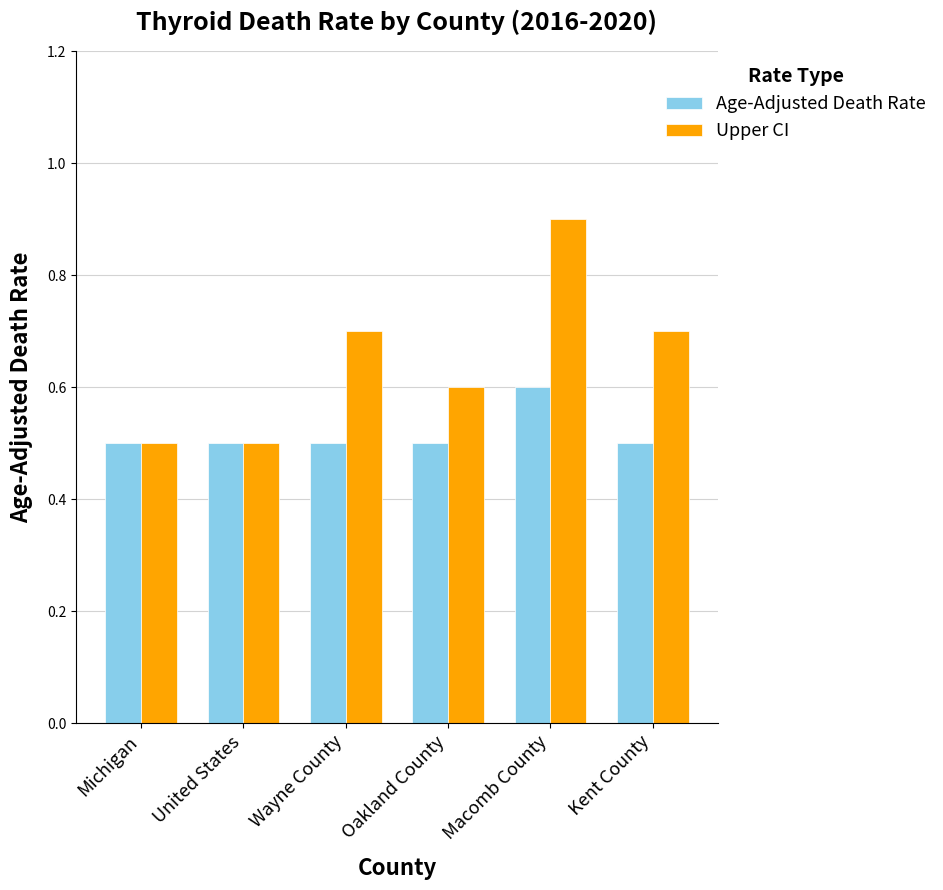

Reading right to left, transcribe all the data shown in this chart.

Age-Adjusted Death Rate: Kent County=0.5	Macomb County=0.6	Oakland County=0.5	Wayne County=0.5	United States=0.5	Michigan=0.5
Upper CI: Kent County=0.7	Macomb County=0.9	Oakland County=0.6	Wayne County=0.7	United States=0.5	Michigan=0.5